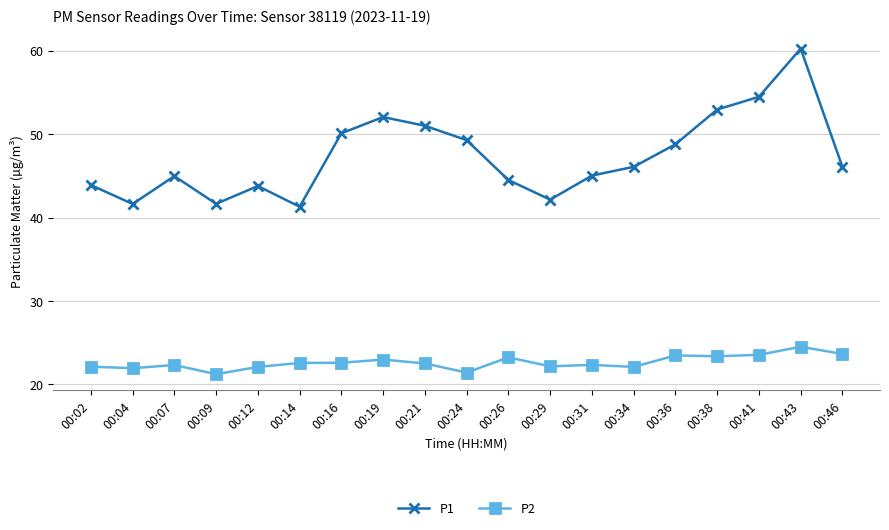

Which series has the largest total across all categories?

P1